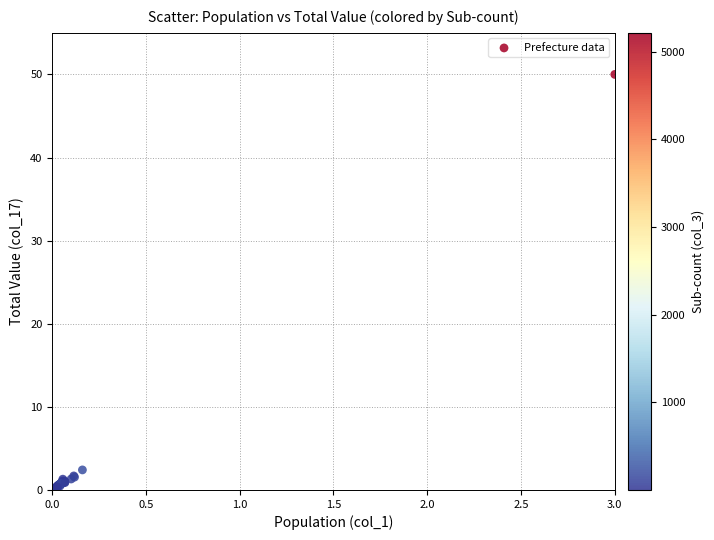

What Y value in the scatter plot is closest to 25?

2.4